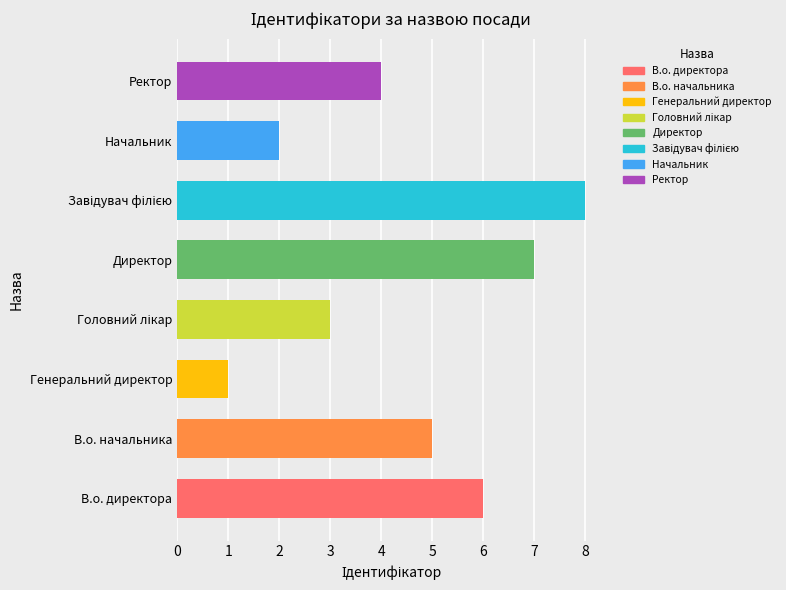

At which label is the value closest to 4?

Ректор